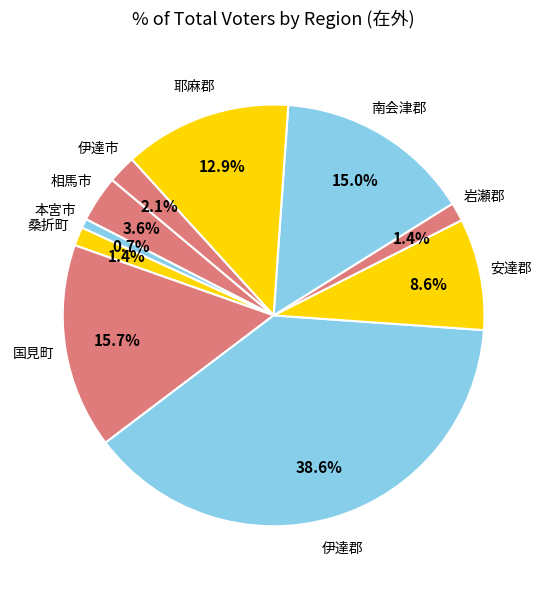

Count the number of slices in the pie.

10